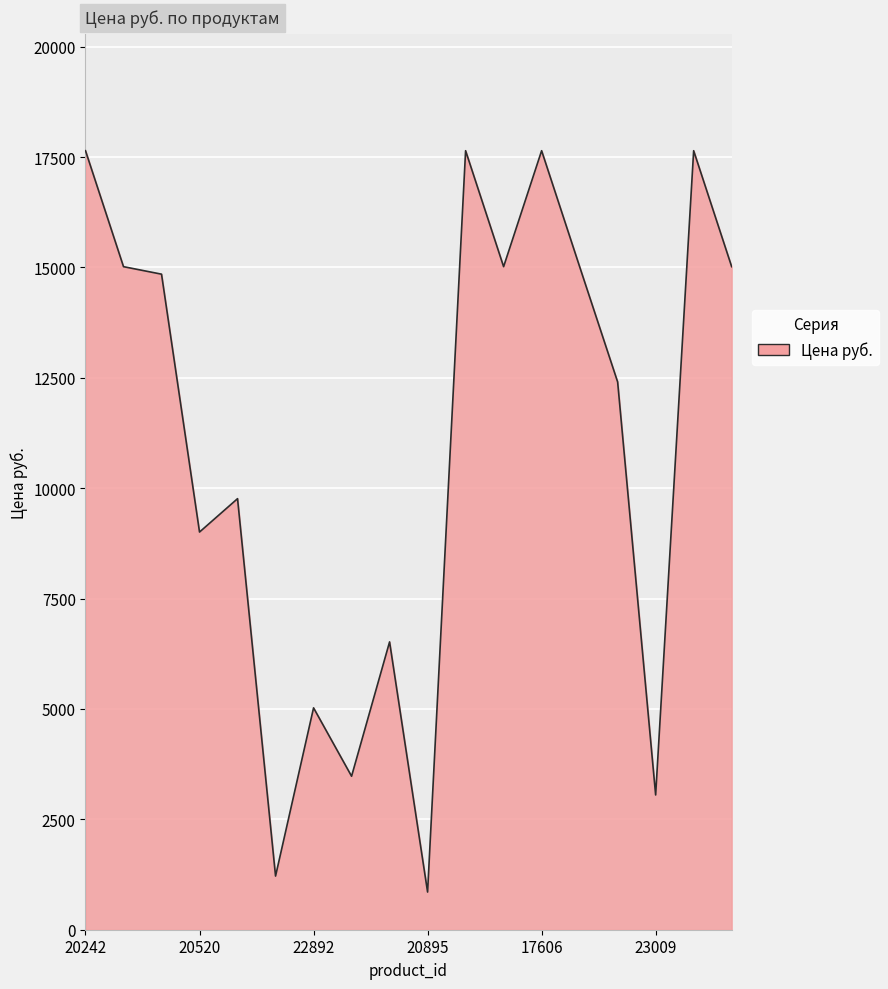

What is the difference between the maximum and minimum values?

16790.8